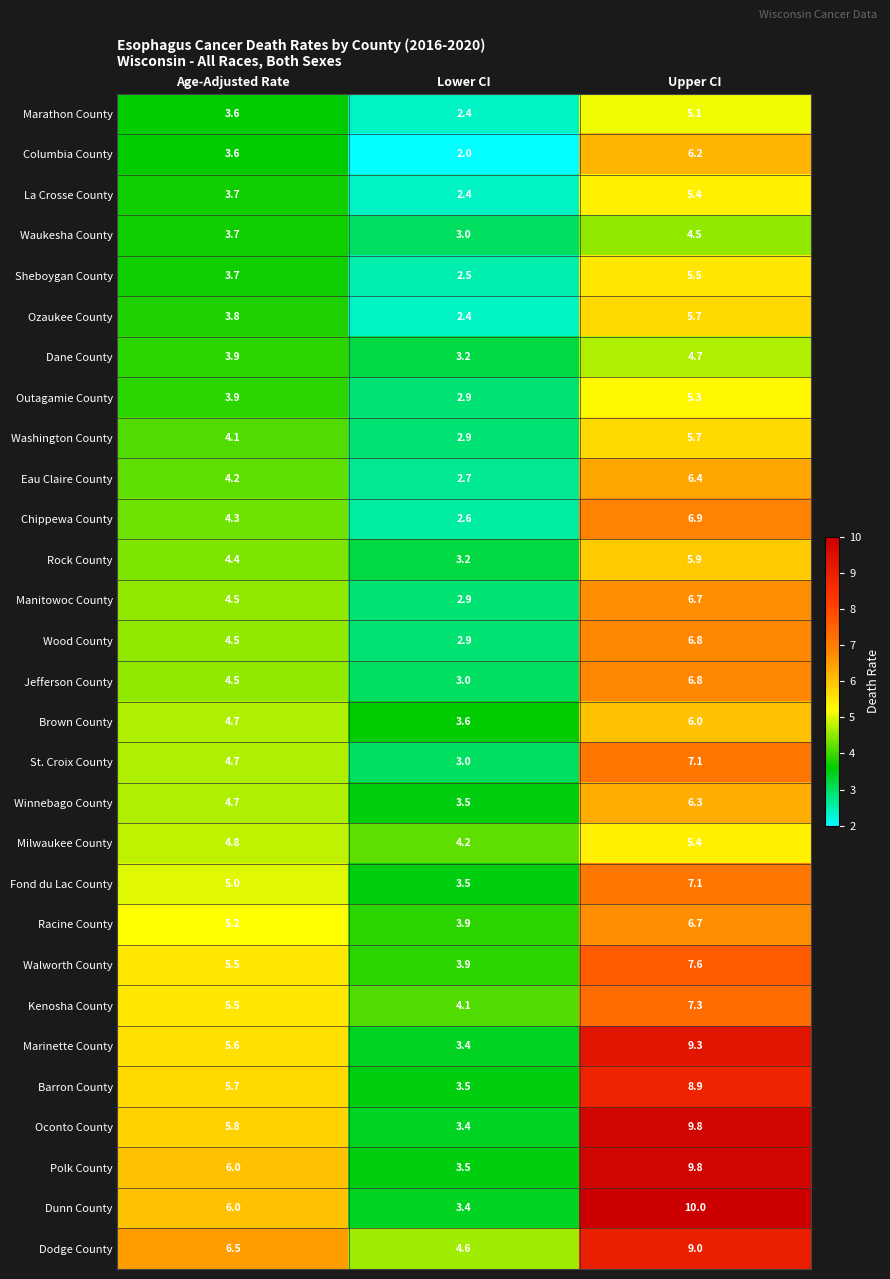

List the labels in order of Columbia County value, largest first.

Upper CI, Age-Adjusted Rate, Lower CI